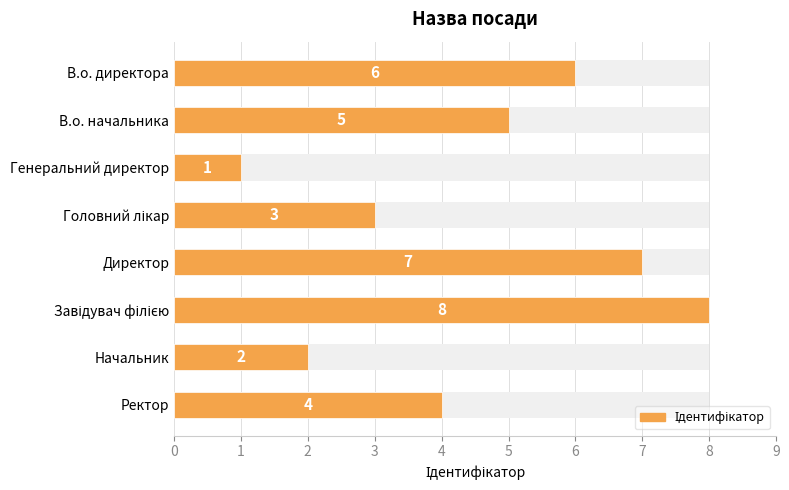

Between В.о. начальника and Головний лікар, which is larger?

В.о. начальника